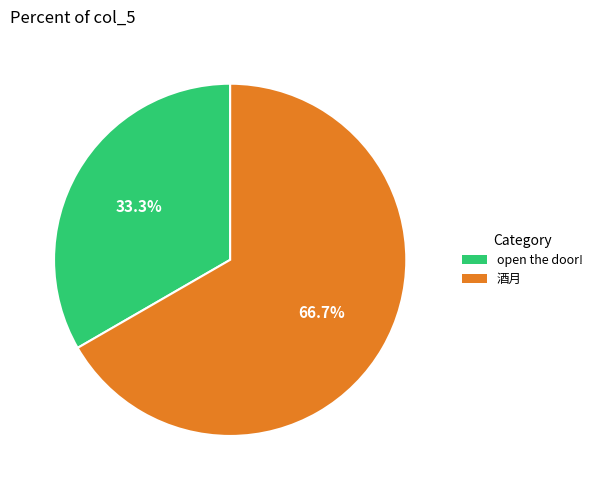

Rank the categories by value from lowest to highest.

open the door!, 酒月